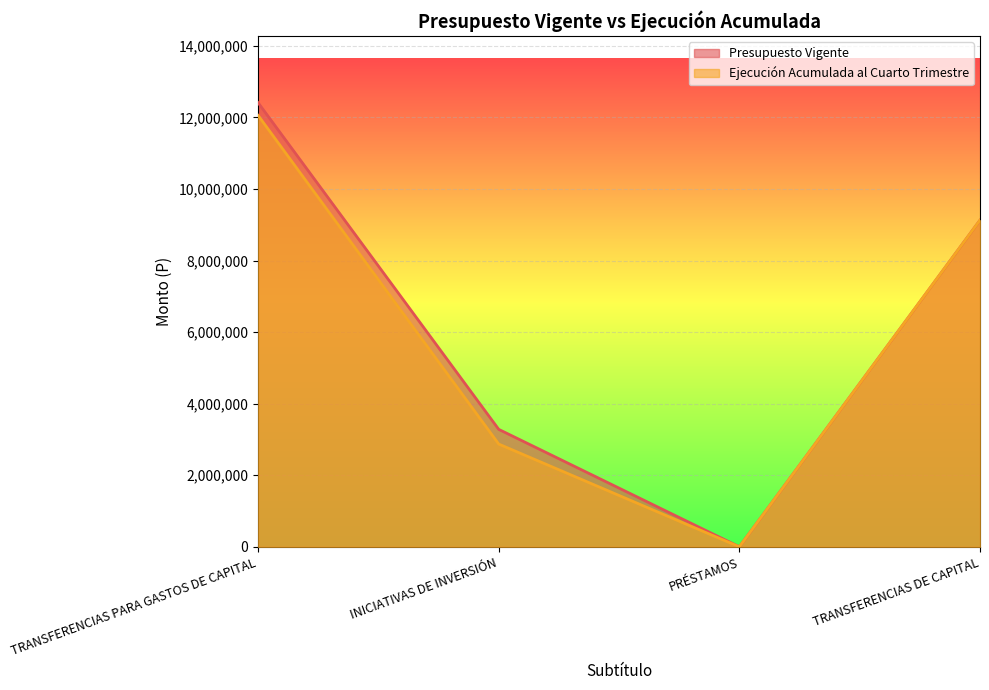

How many values in the Ejecución Acumulada al Cuarto Trimestre series exceed 9129728?

1